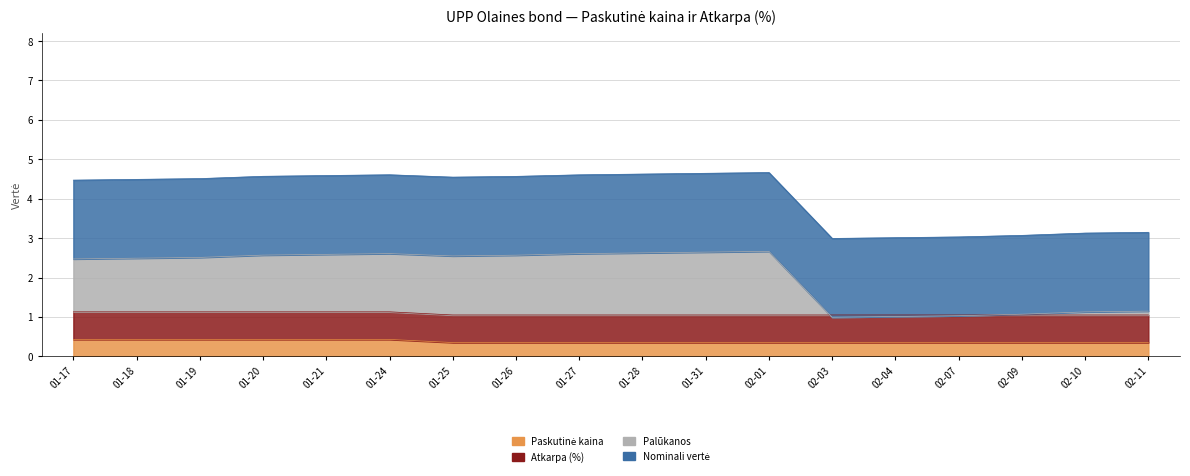

At which category does Palūkanos reach its first local valley?

01-25